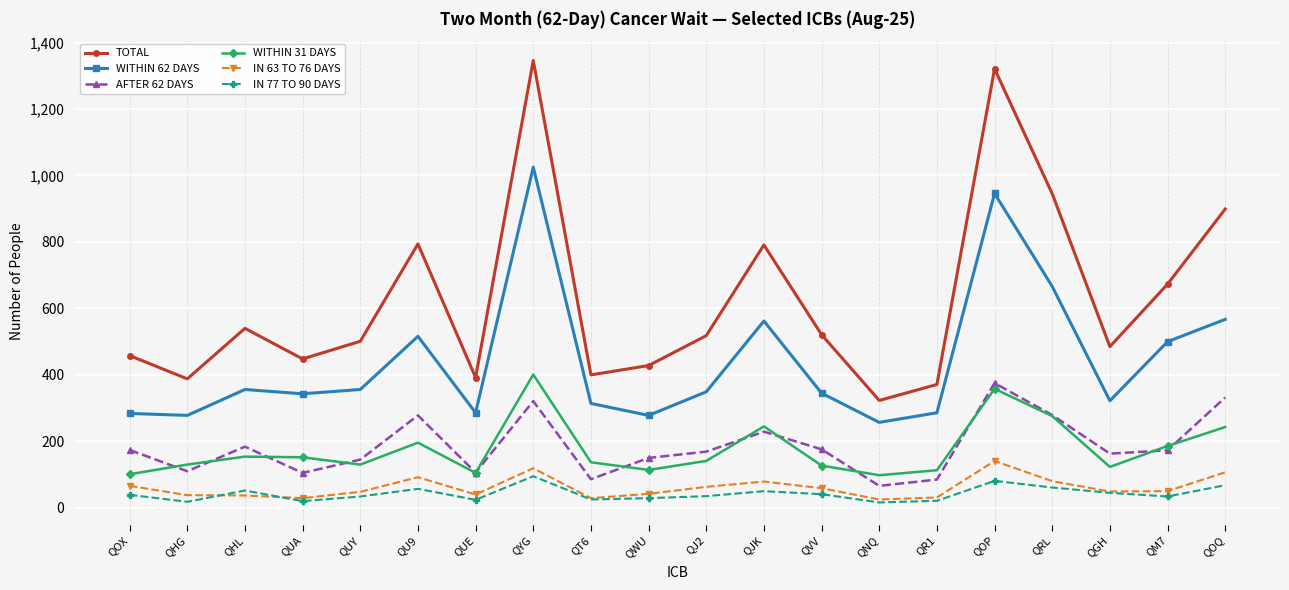

What is the sum of all WITHIN 31 DAYS values?

3530